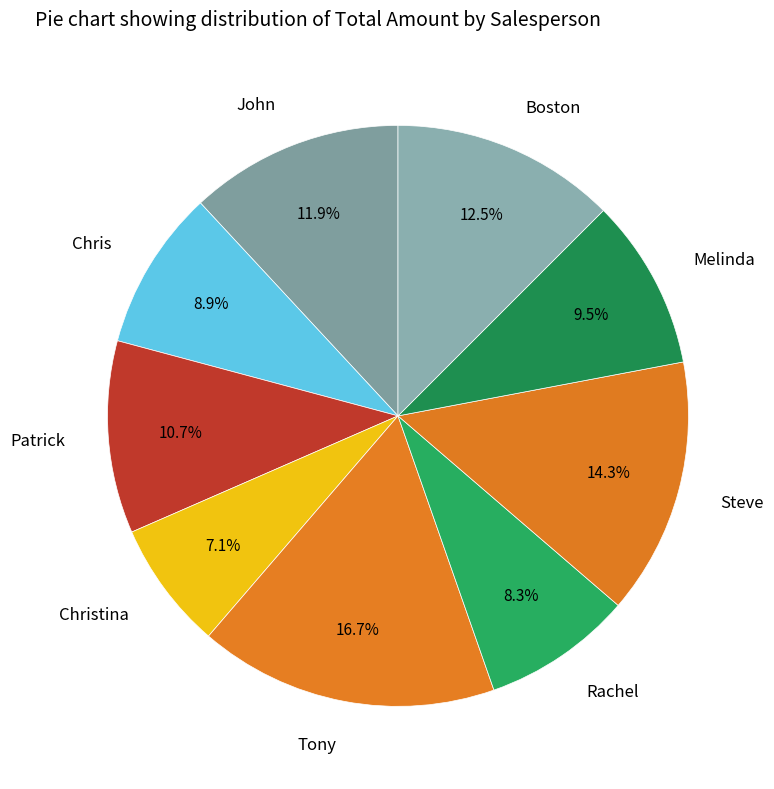

To the nearest percent, what is the combined percentage of Chris and Tony?

26%